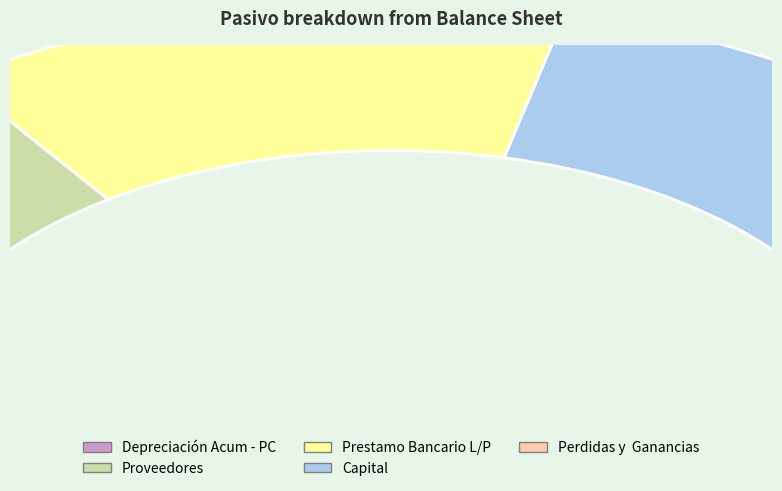

What is the ratio of the value at Depreciación Acum - PC to the value at Capital?

0.6